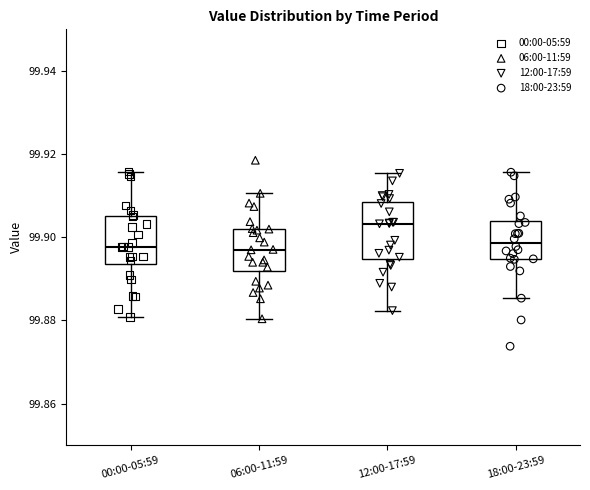

Where does the median line of the box for 18:00-23:59 sit on the y-axis? The values are not printed on the chart, so give them approximately, as read against the axis.

99.898